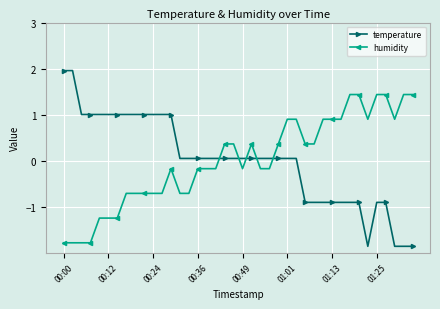

What is the value of the humidity point at the 24th from the left?

-0.2